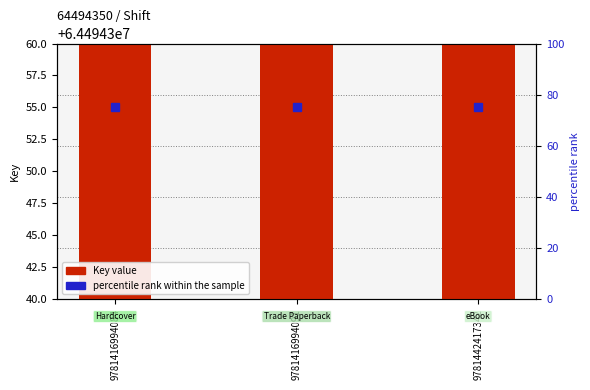

Which has a higher value, 9781442417342 or 9781416994084?

9781442417342